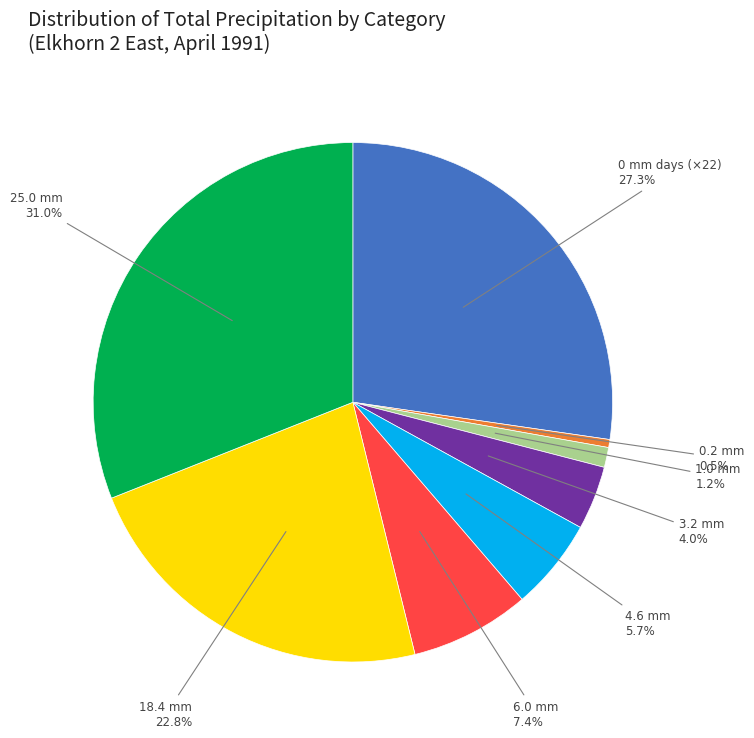

Which has a higher value, 4.6 mm or 18.4 mm?

18.4 mm